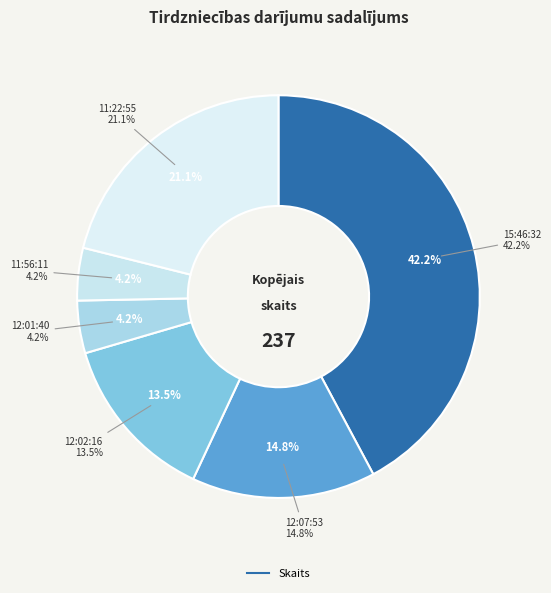

Does 15:46:32 represent more than half of the total?

No